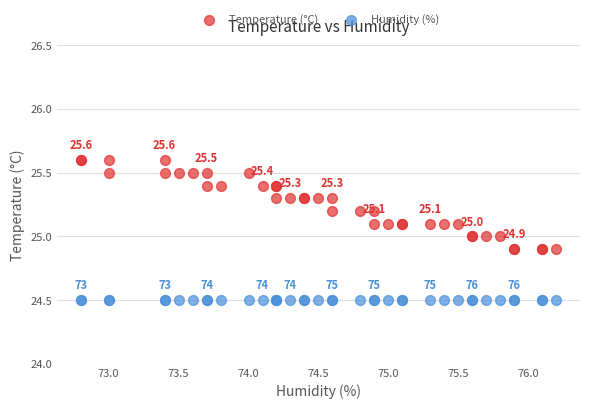

Which series reaches the minimum Y coordinate?

Humidity (%)